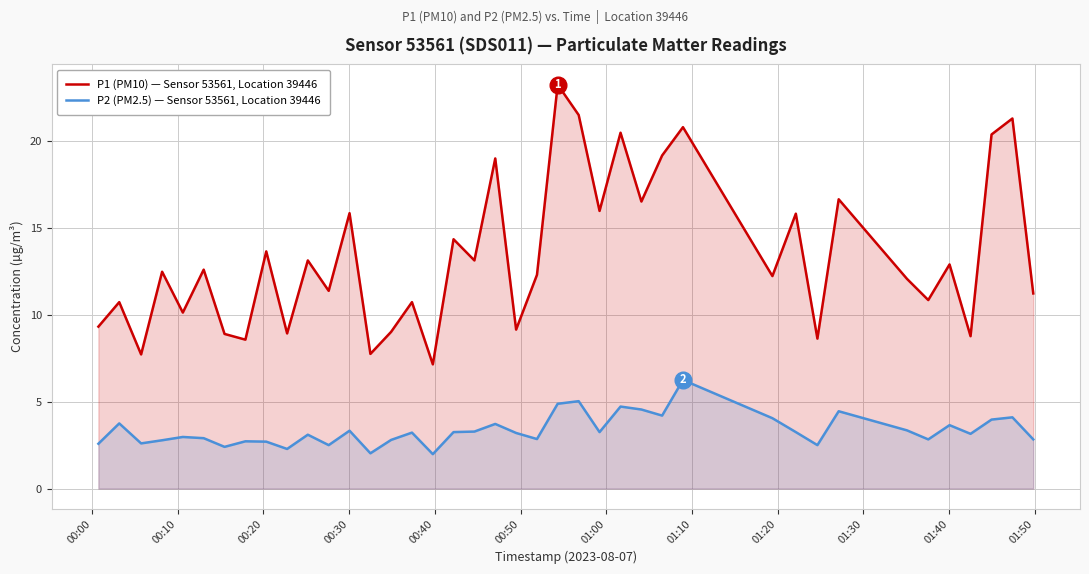

In P2 (PM2.5) — Sensor 53561, Location 39446, how many points are higher than both neighbors (excluding endpoints)?

13